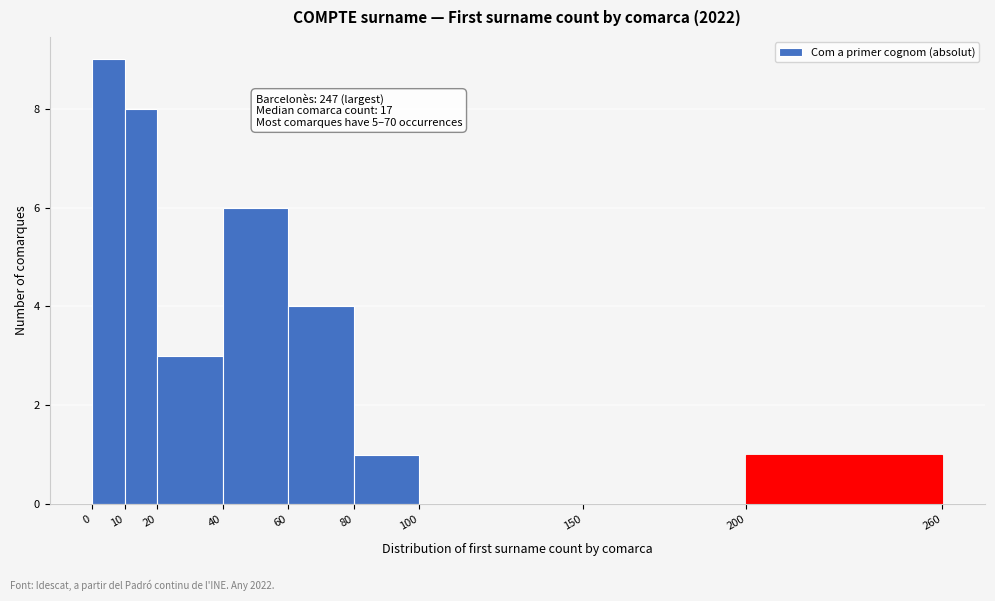

Over which range of the x-axis is the bar tallest?

0 to 10